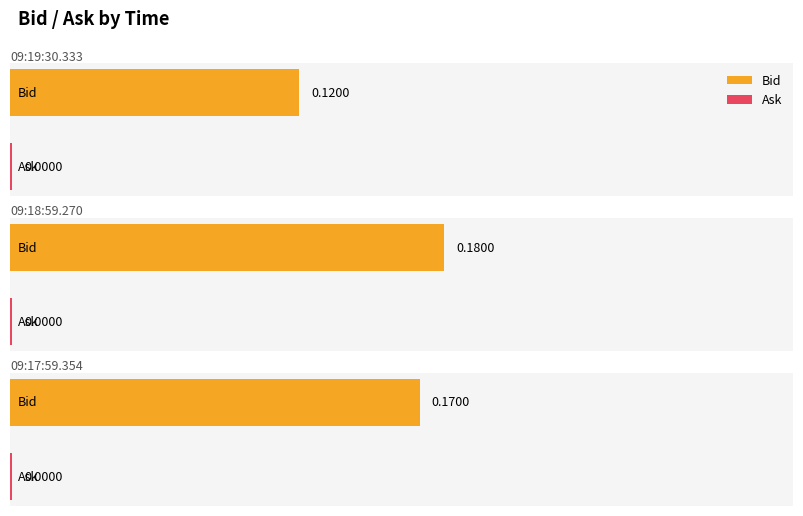

Is it true that Bid equals 0.1 at 09:19:30.333?

False